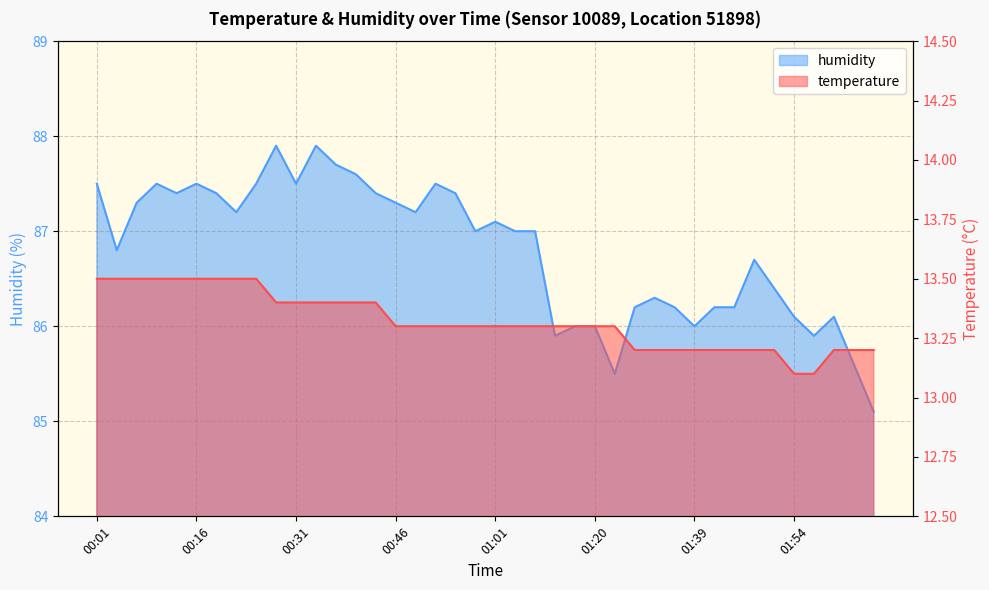

What is the sum of the humidity values at 01:36 and 01:20?

172.2